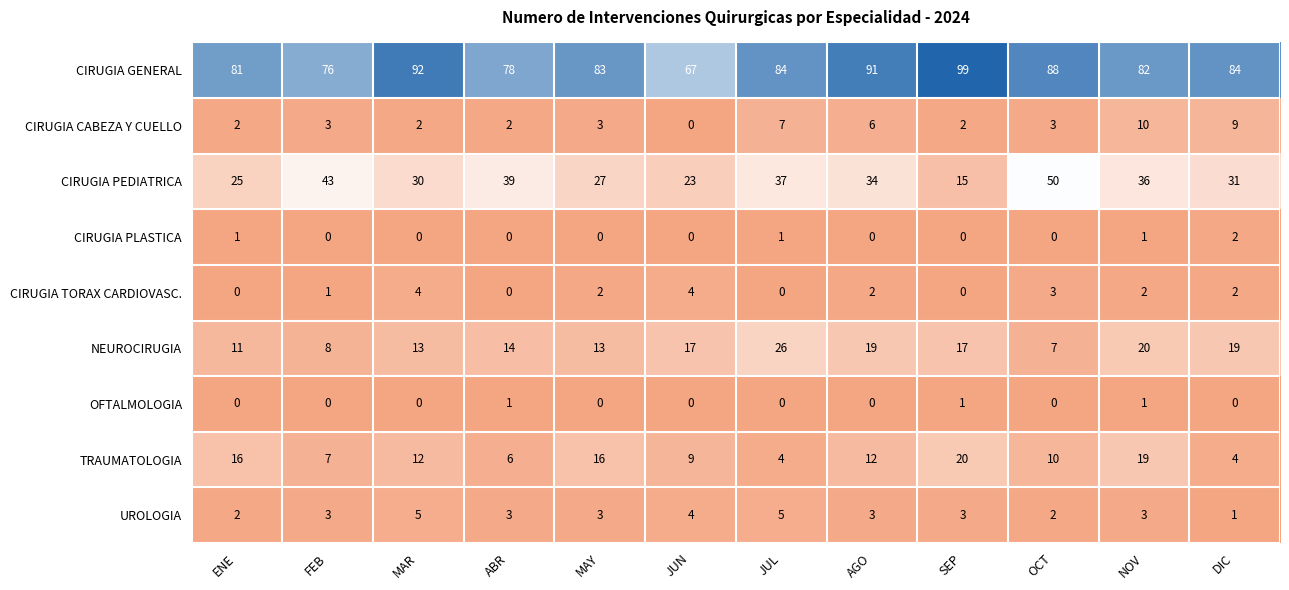

The CIRUGIA PEDIATRICA series shows 20 at DIC. True or false?

False